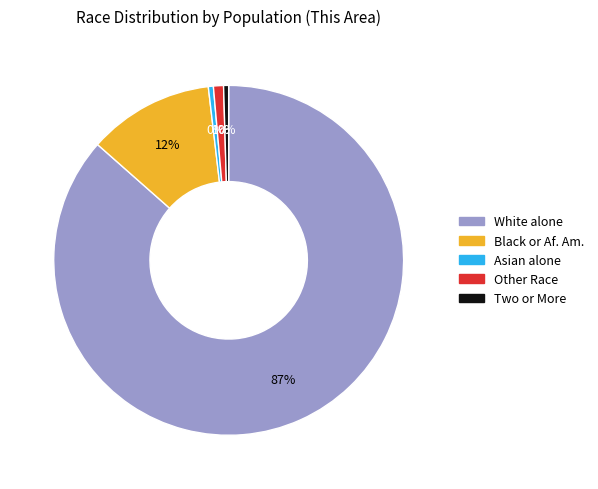

The Two or More slice represents 0% of the pie. True or false?

True